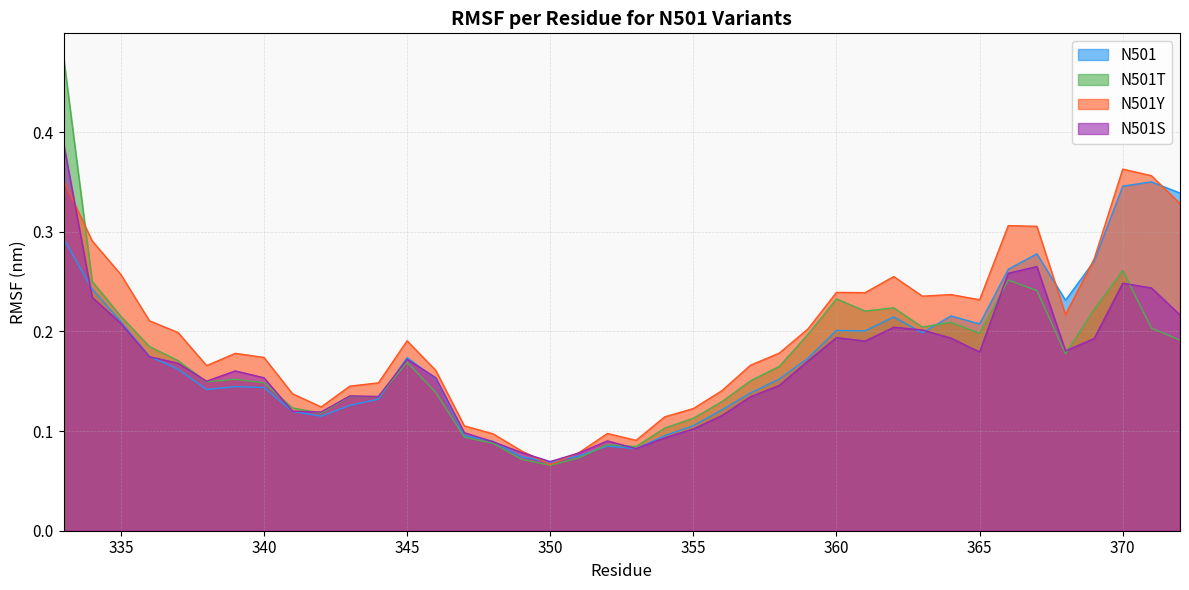

What is the maximum value for N501?

0.4